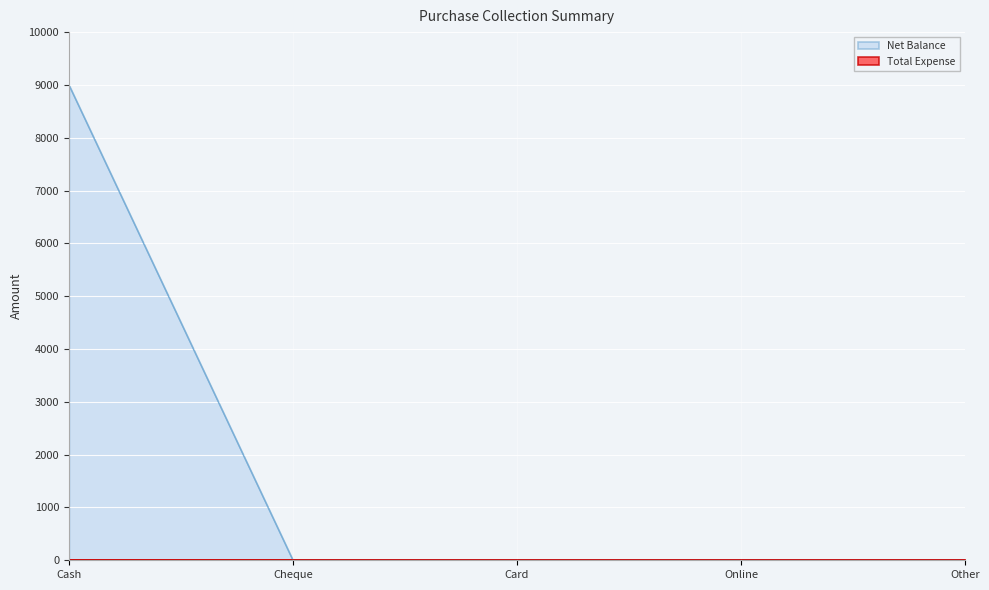

Reading left to right, list all the values displayed in this chart.

9000	0	0	0	0